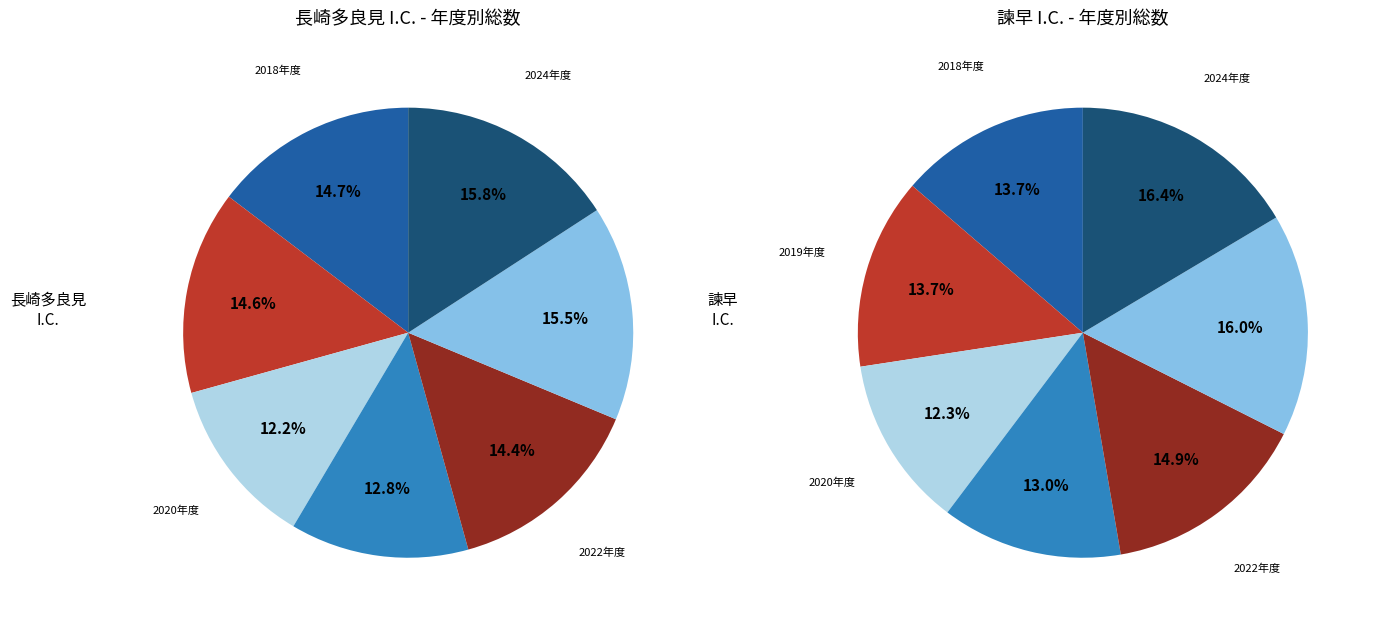

To the nearest percent, what percentage of the pie is 2018年度?

15%